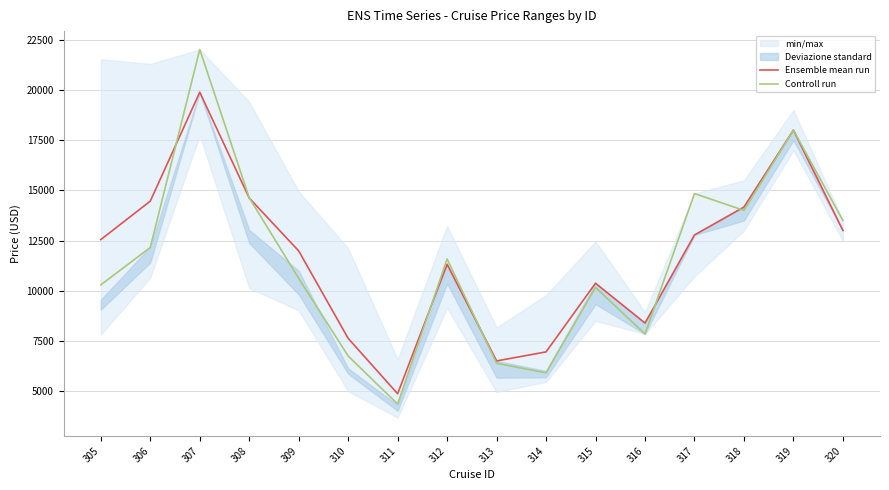

List the labels in order of Ensemble mean run value, smallest first.

311, 313, 314, 310, 316, 315, 312, 309, 305, 317, 320, 318, 306, 308, 319, 307